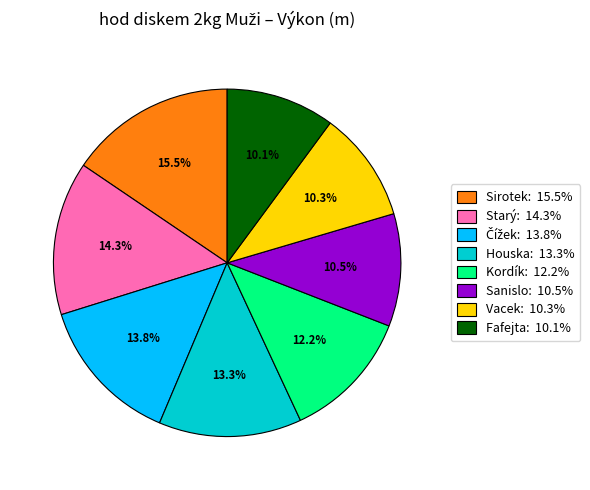

Is there any slice that represents more than half of the pie?

No